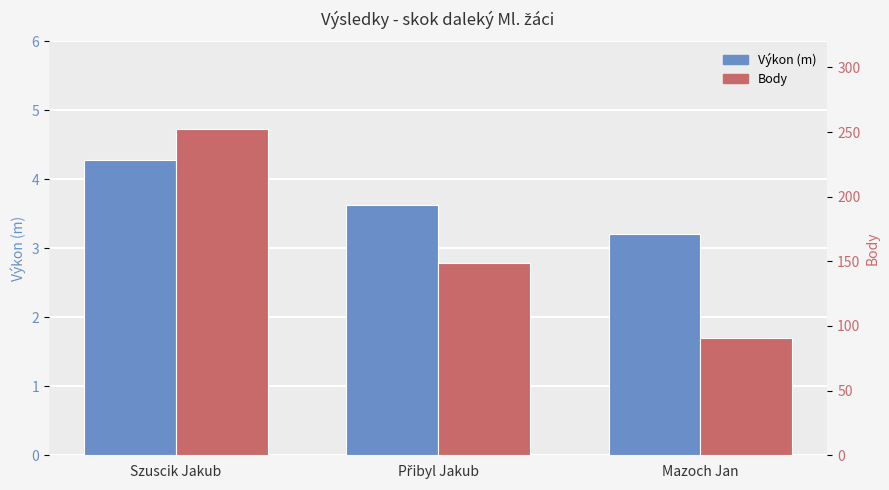

Which has a higher value, Szuscik Jakub or Přibyl Jakub?

Szuscik Jakub